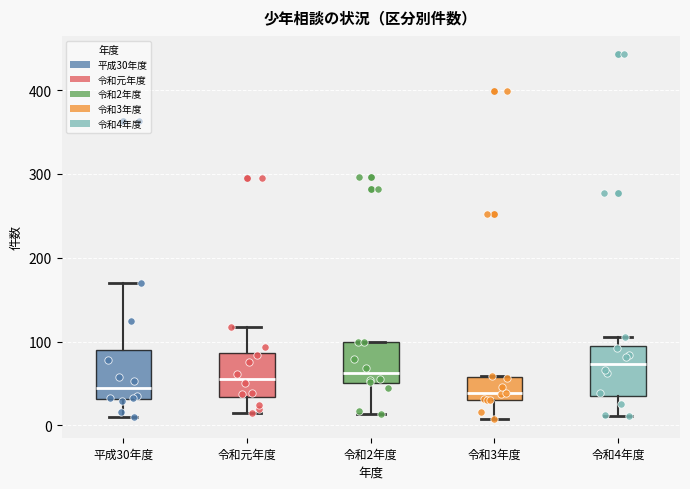

Reading left to right, transcribe this box plot: for each box, give where its median line is, the range the box spans, and where its two whiskers end, as read against the y-axis. The values are not printed on the chart, so give them approximately, as read against the axis.

平成30年度: median 40, box 30 to 90, whiskers 10 to 170
令和元年度: median 60, box 30 to 90, whiskers 20 to 120
令和2年度: median 60, box 50 to 100, whiskers 10 to 100
令和3年度: median 40, box 30 to 60, whiskers 10 to 60
令和4年度: median 70, box 40 to 100, whiskers 10 to 110